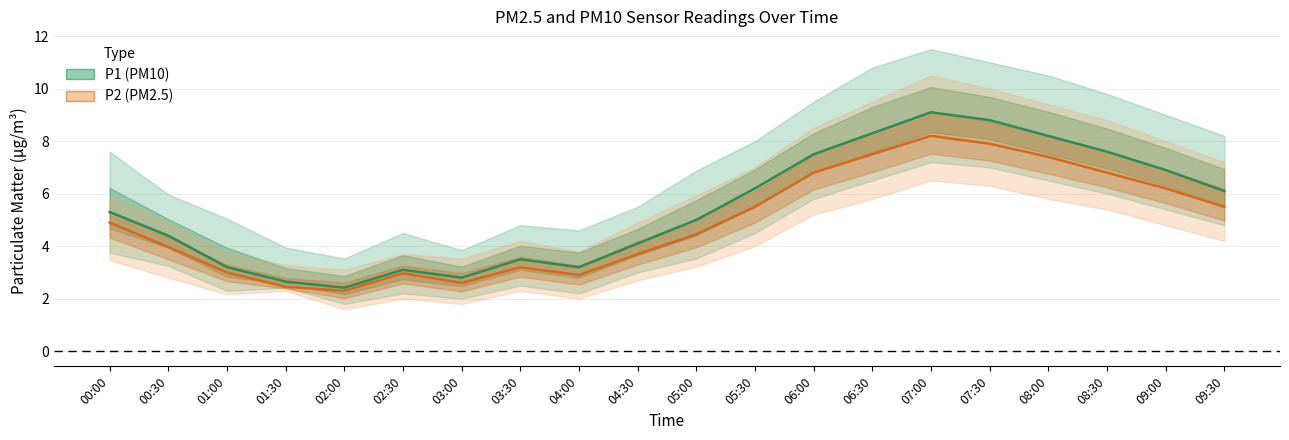

Rank the series by their average value, from lowest to highest.

P2 (PM2.5), P1 (PM10)